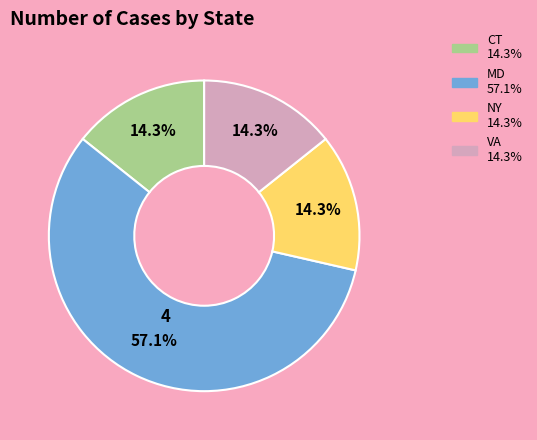

Which slice is the largest?

MD